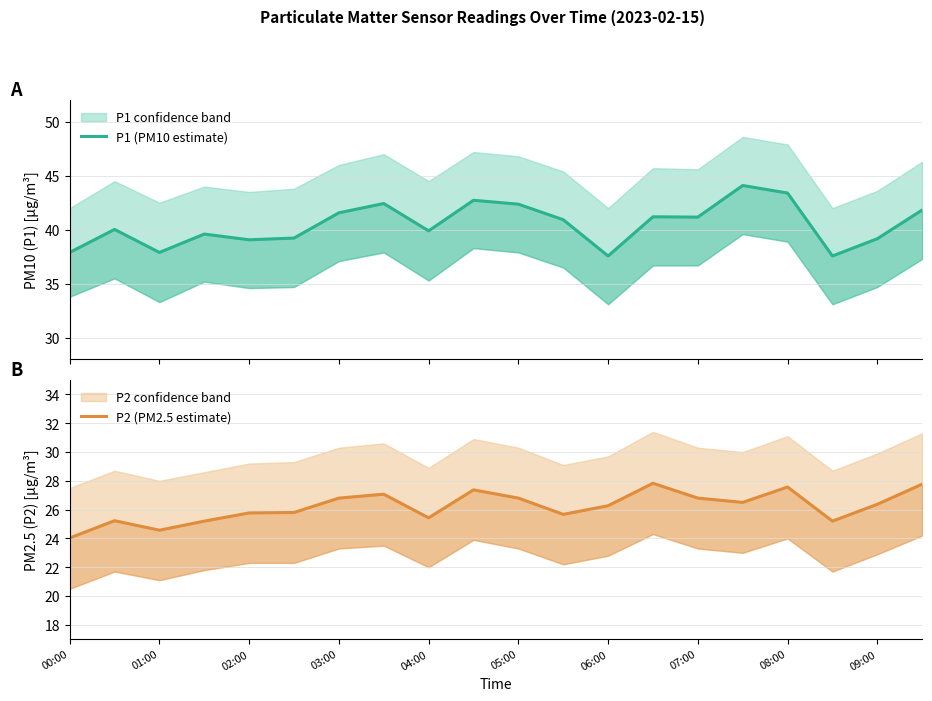

At 06:00, list the series in order from largest to smallest.

P1 (PM10 estimate), P2 (PM2.5 estimate)